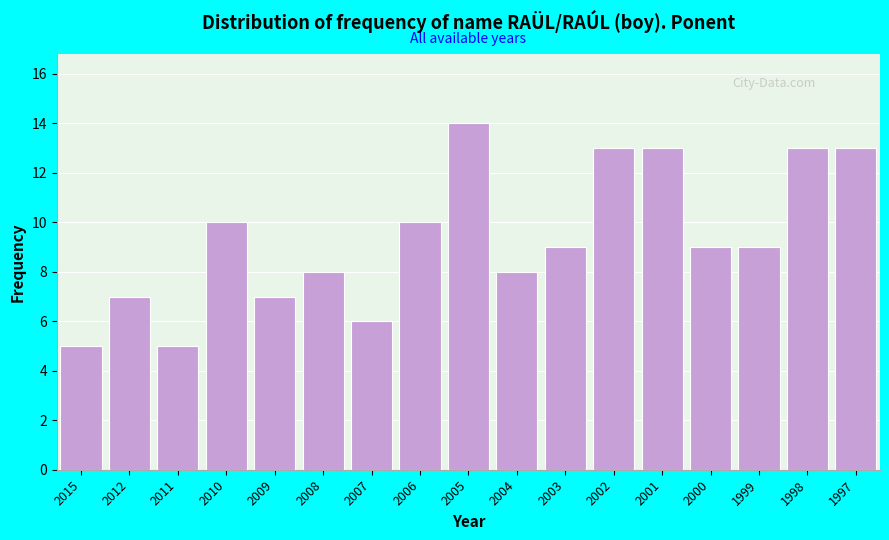

Reading right to left, transcribe all the data shown in this chart.

1997=13	1998=13	1999=9	2000=9	2001=13	2002=13	2003=9	2004=8	2005=14	2006=10	2007=6	2008=8	2009=7	2010=10	2011=5	2012=7	2015=5